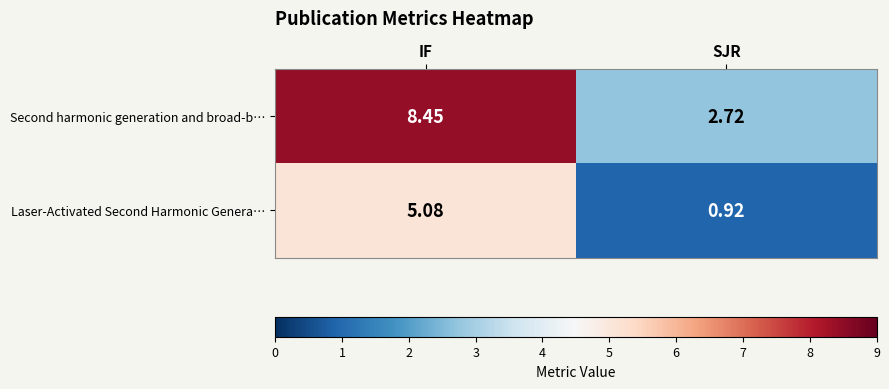

Which label corresponds to the largest value in the chart?

IF